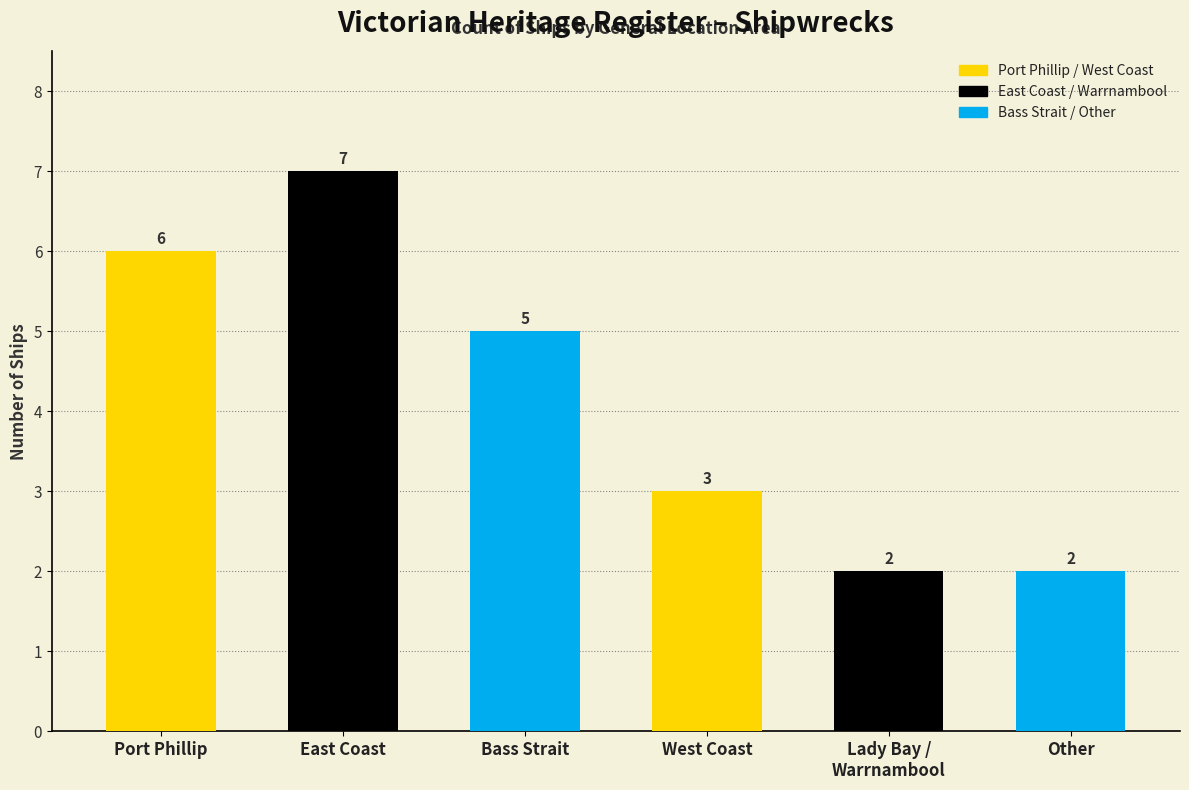

Count the values in the range 2 to 6.

5